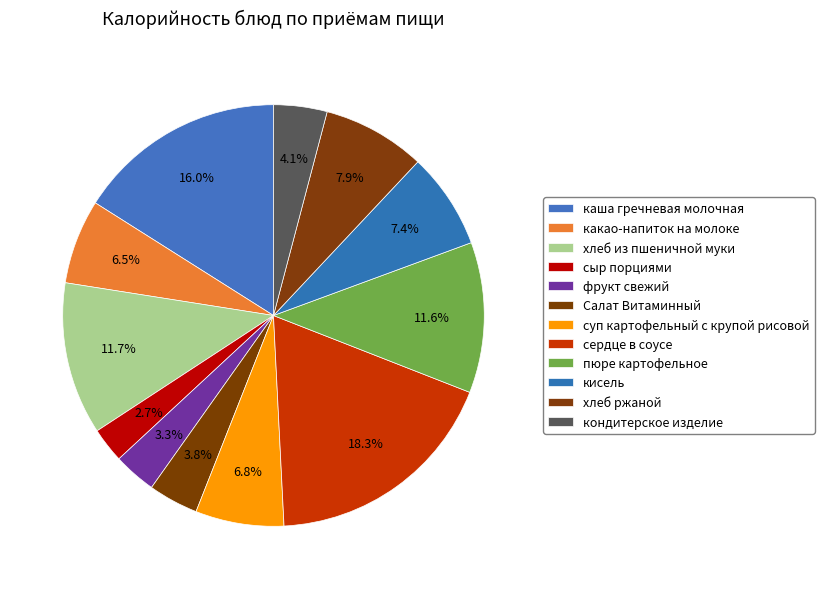

What is the smallest slice in the pie chart?

сыр порциями